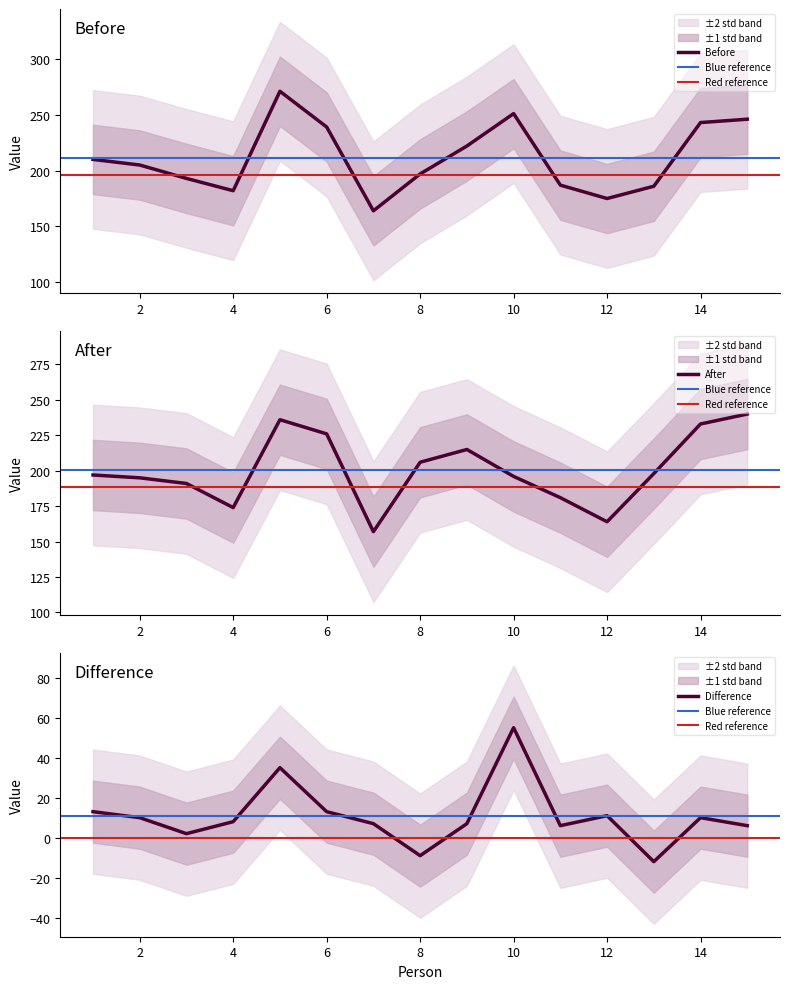

What is the value of the After point at the 2nd from the left?

195